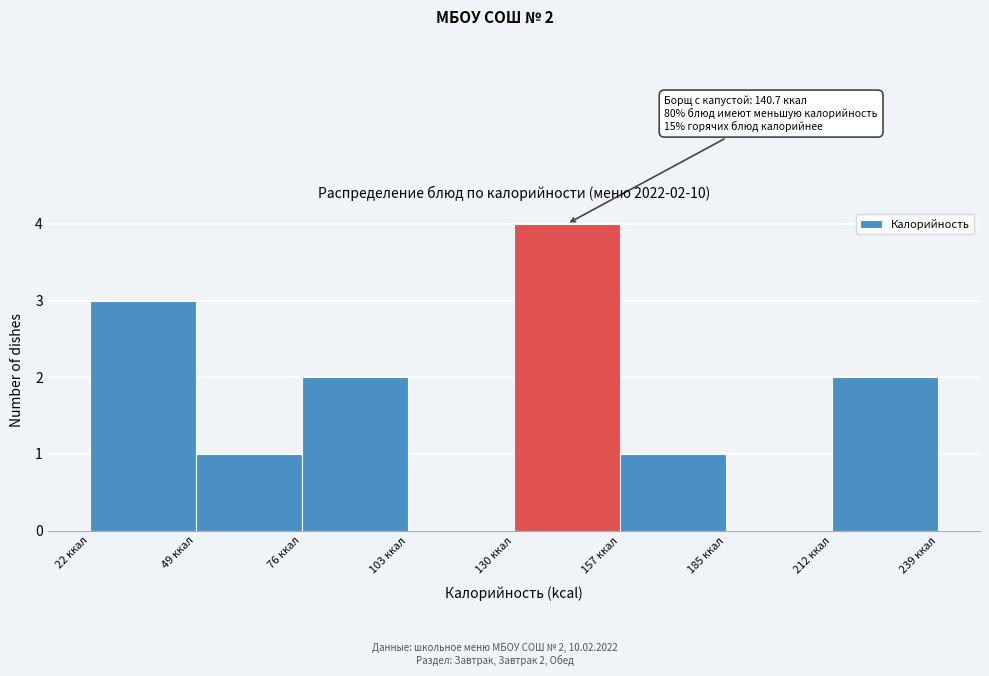

Which range on the x-axis has the tallest bar?

130 to 155